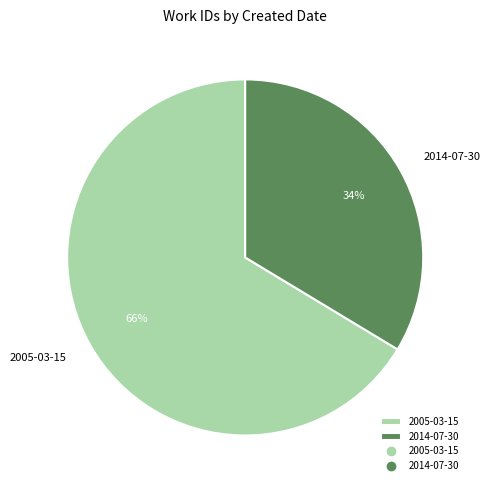

Does any single category account for the majority?

Yes